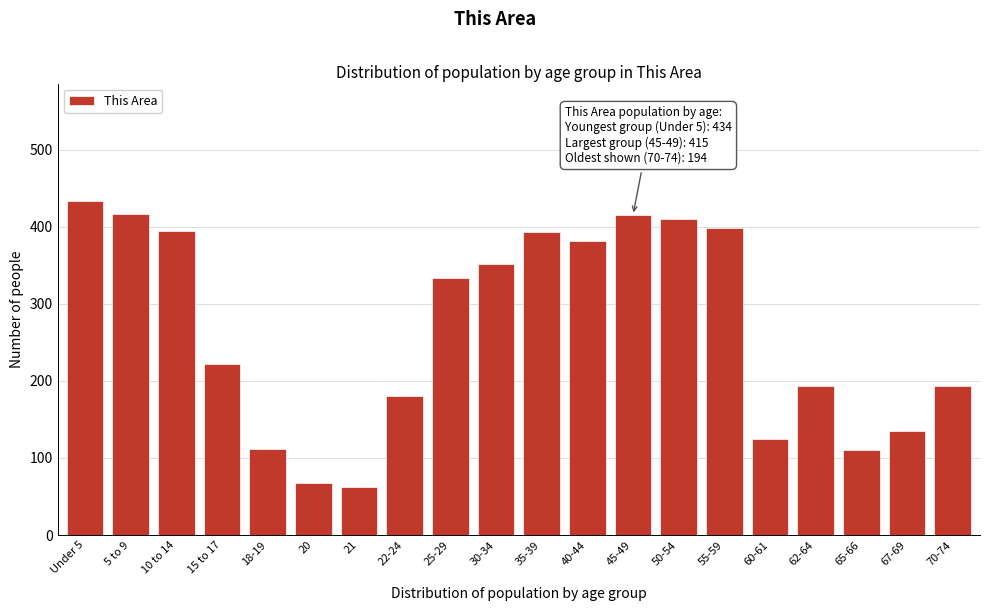

At which label is the value closest to 248?

15 to 17